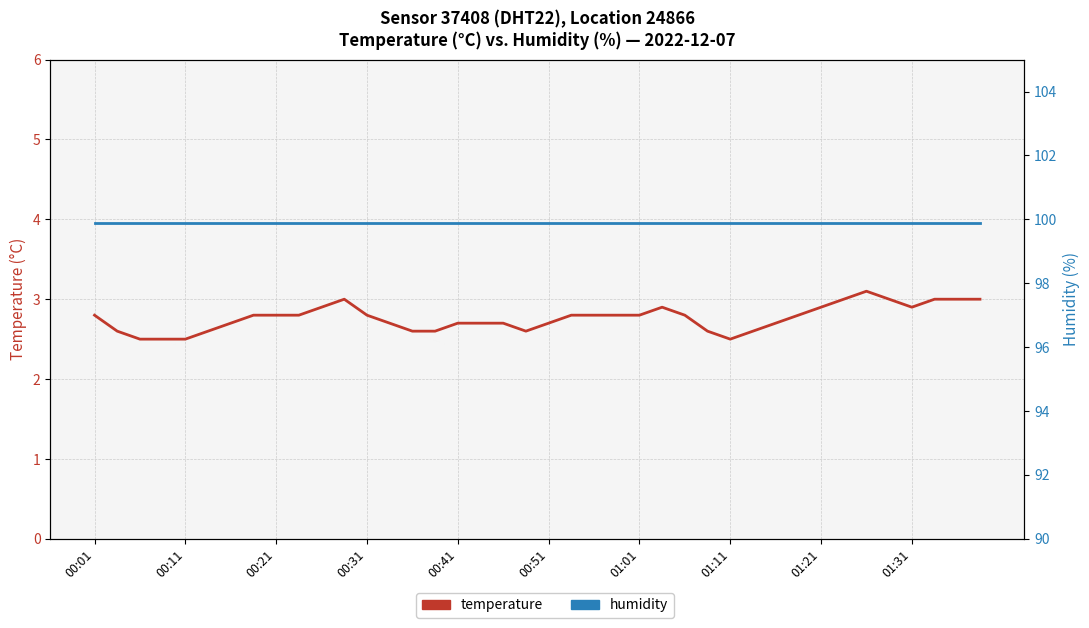

Count the temperature values in the range 2 to 3.

39